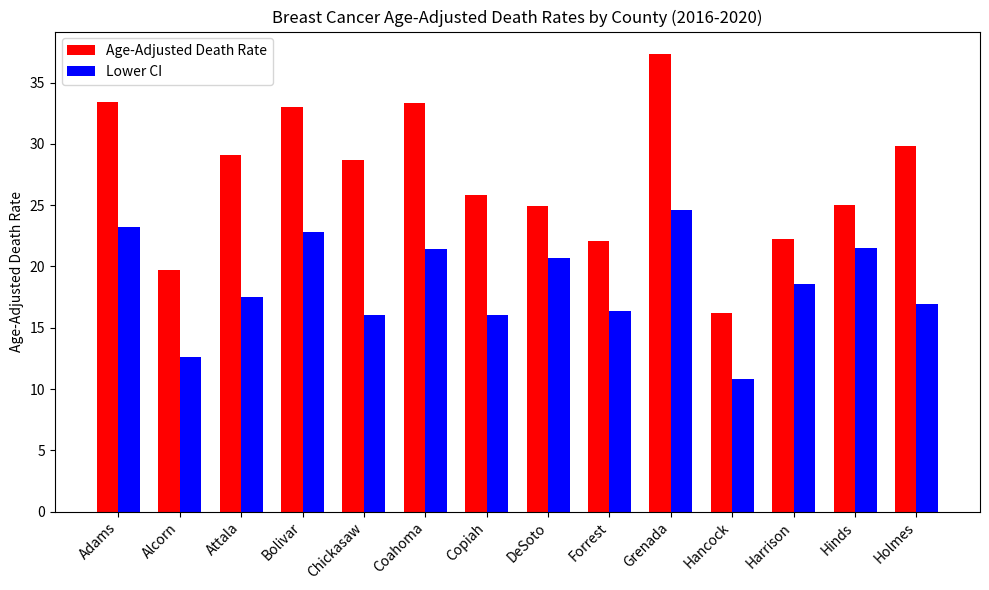

Which series has the largest range (max minus min)?

Age-Adjusted Death Rate